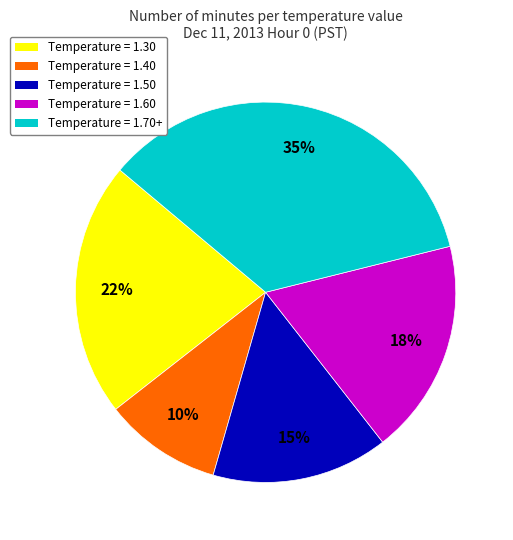

To the nearest percent, what is the difference between the largest and smallest slice percentages?

25%